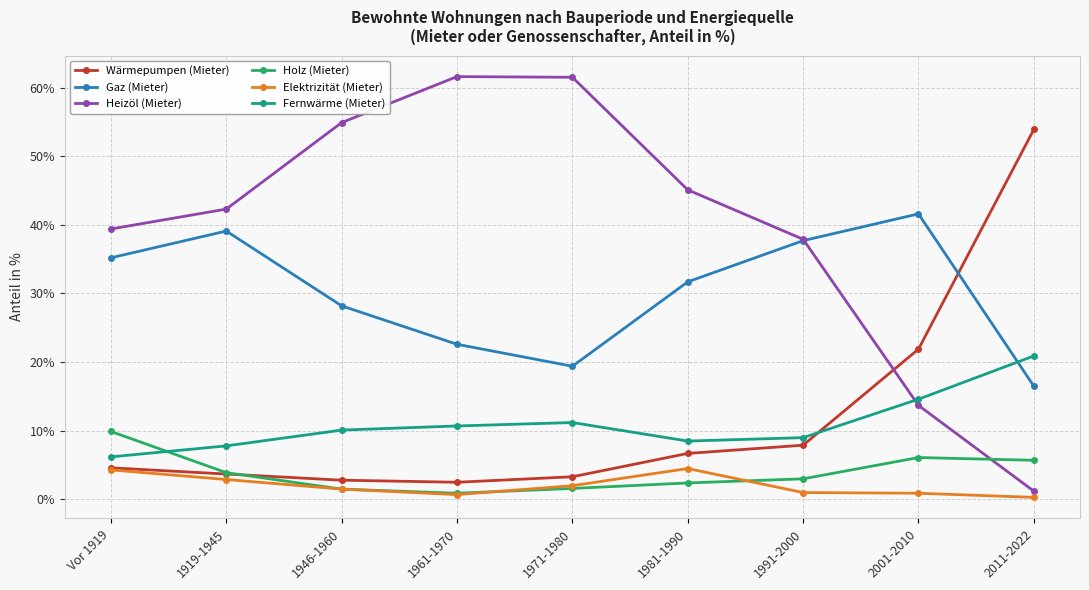

What is the label of the 7th point from the right?

1946-1960